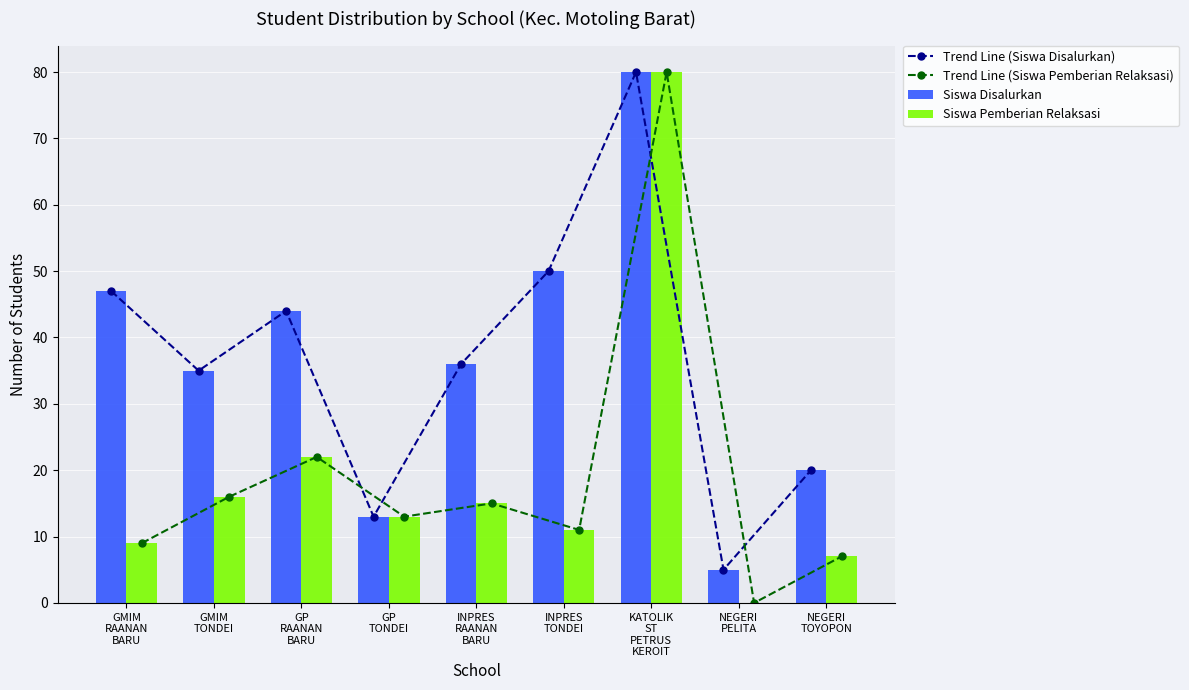

Which series has the largest range (max minus min)?

Trend Line (Siswa Pemberian Relaksasi)